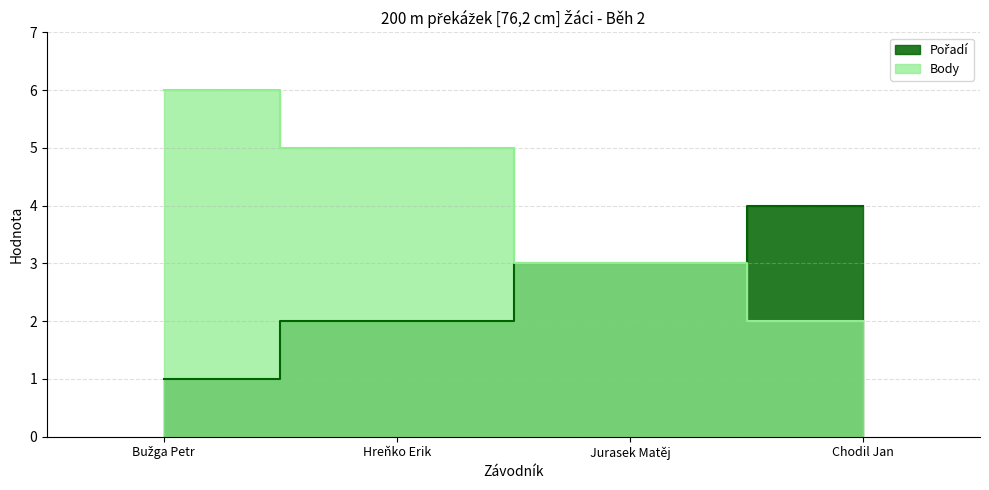

Does the chart display data point markers on the line(s)?

No